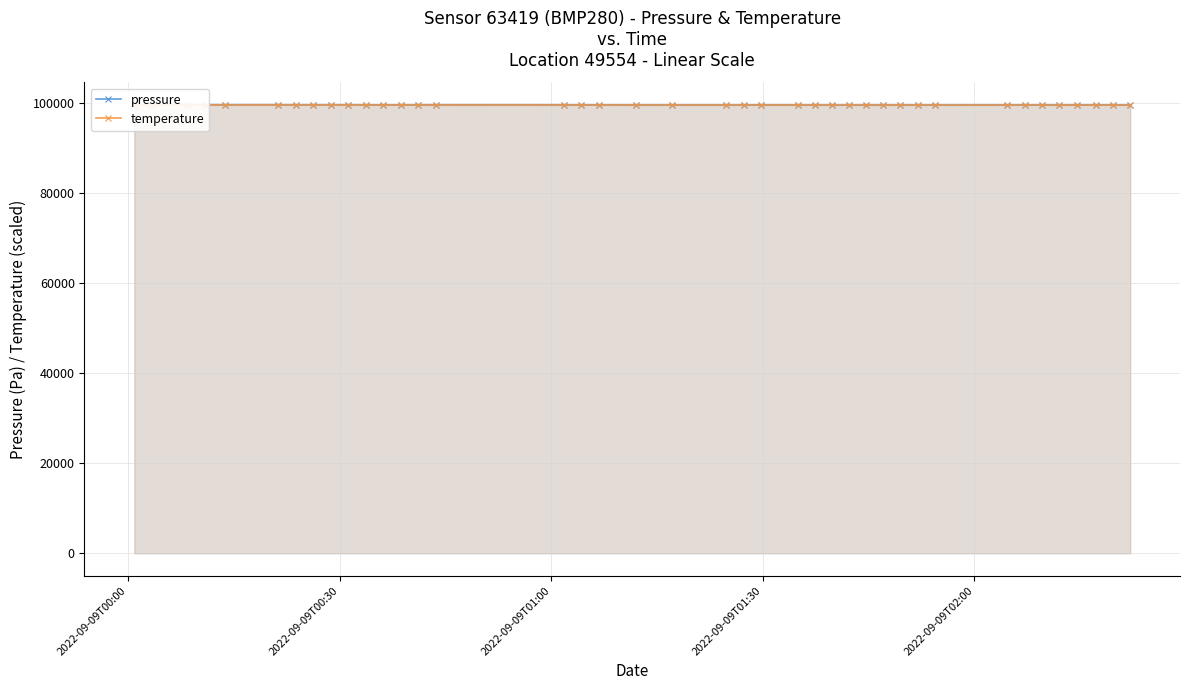

How many interior local valleys does the pressure series have?

10